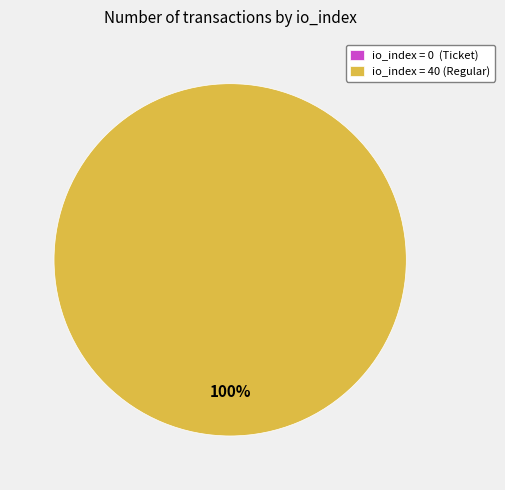

Which has a higher value, io_index=0 (Ticket) or io_index=40 (Regular)?

io_index=40 (Regular)